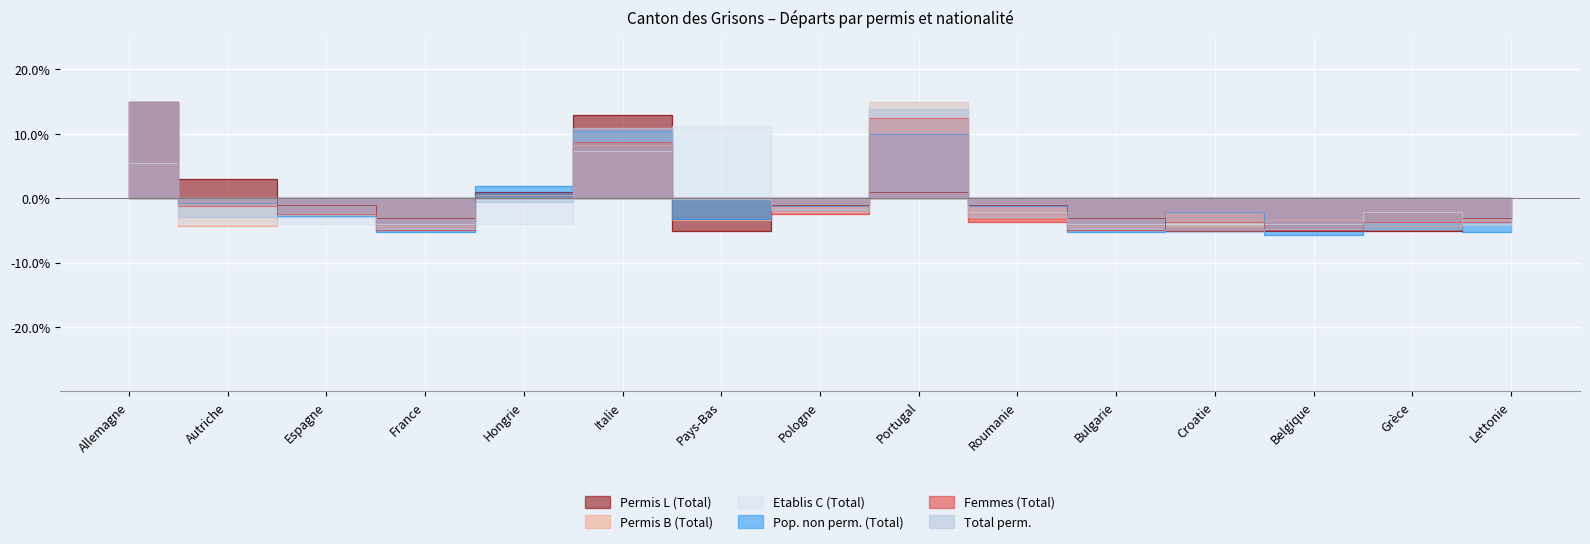

How many data points does each series have?

15